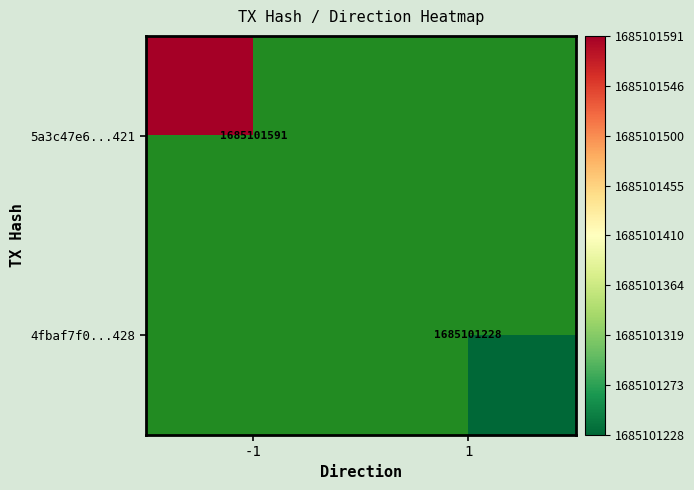

How many positive values does the 5a3c47e62ce2fd8708a0235b068bb32c8f4a421 series have?

1